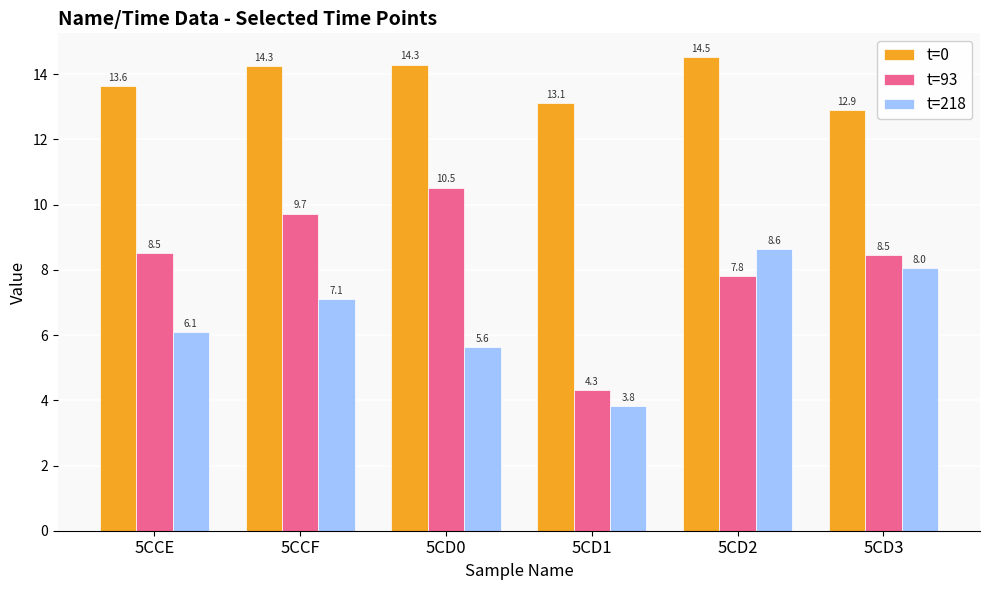

What is the average value of the t=218 series?

6.6